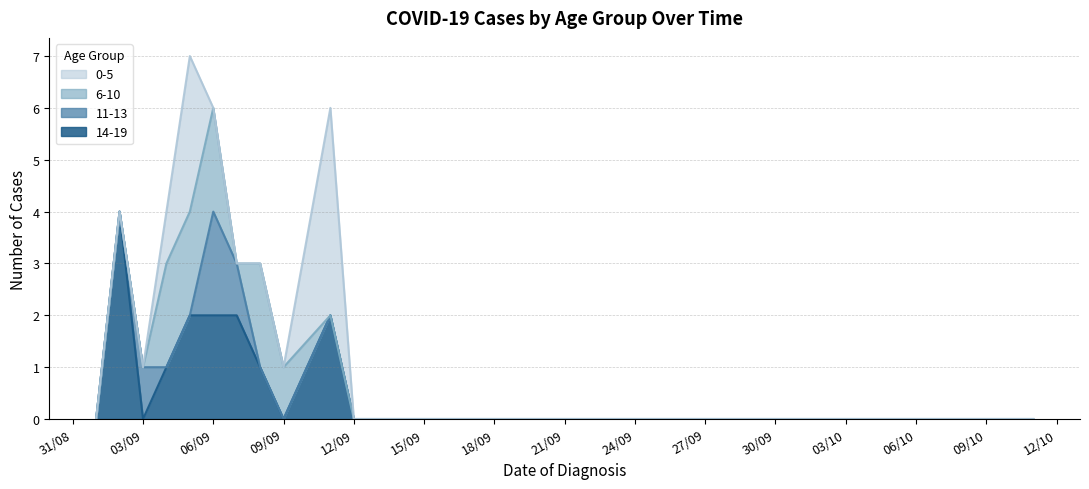

The value of 14-19 at 03/10 is 0. True or false?

True